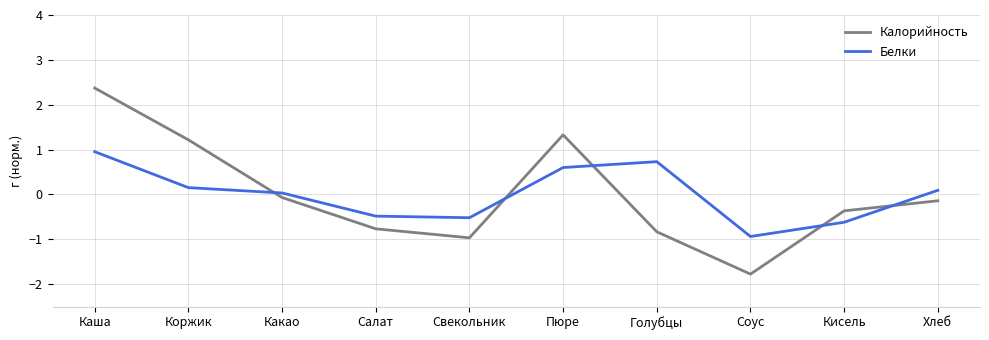

Which series changed the most between Свекольник and Голубцы?

Белки